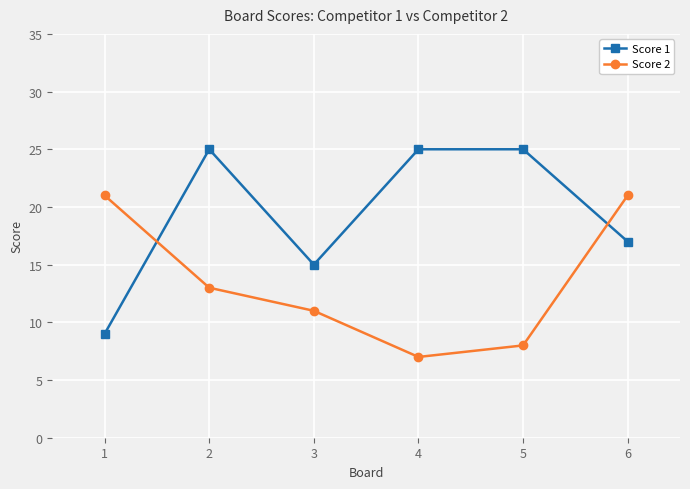

Which series has the largest total across all categories?

Score 1